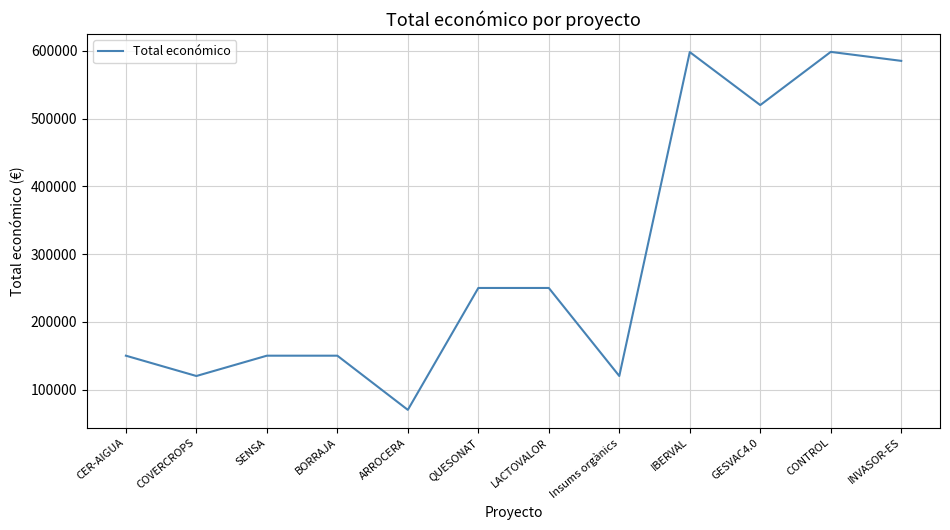

What is the change in value from BORRAJA to GESVAC4.0?

+370062